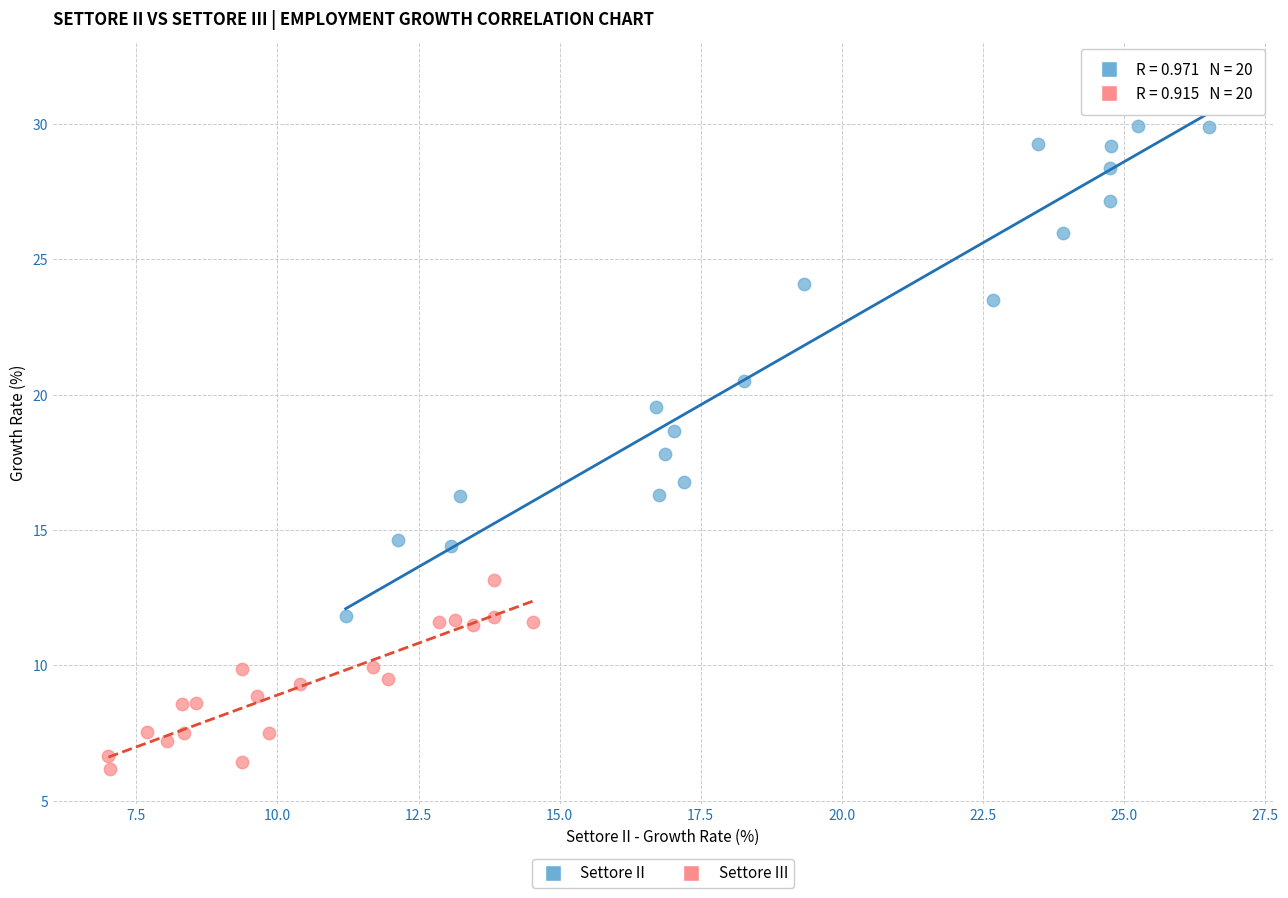

Which series reaches the maximum Y coordinate?

Settore II